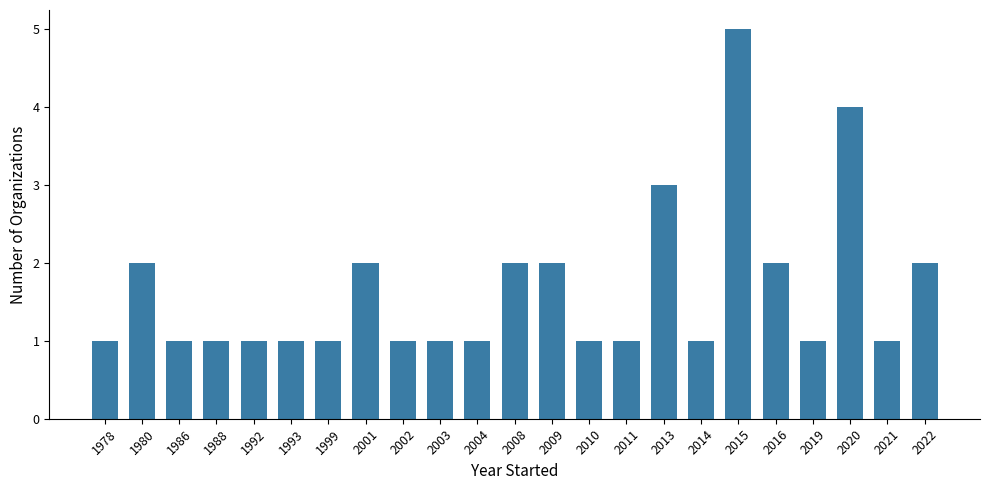

Does the chart contain stacked bars?

No